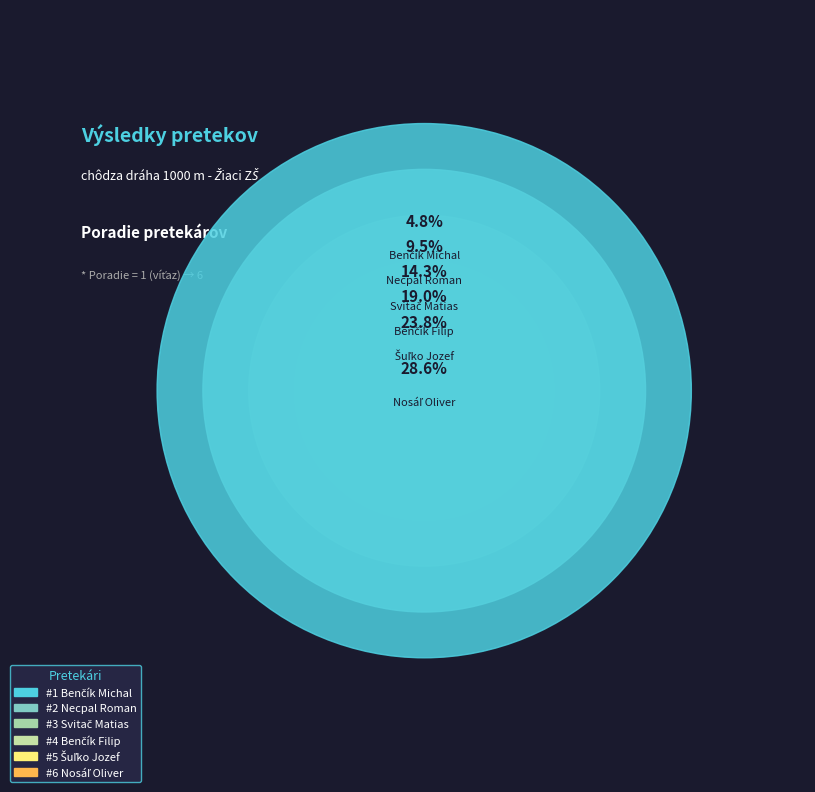

Which slice is the smallest?

Benčík Michal